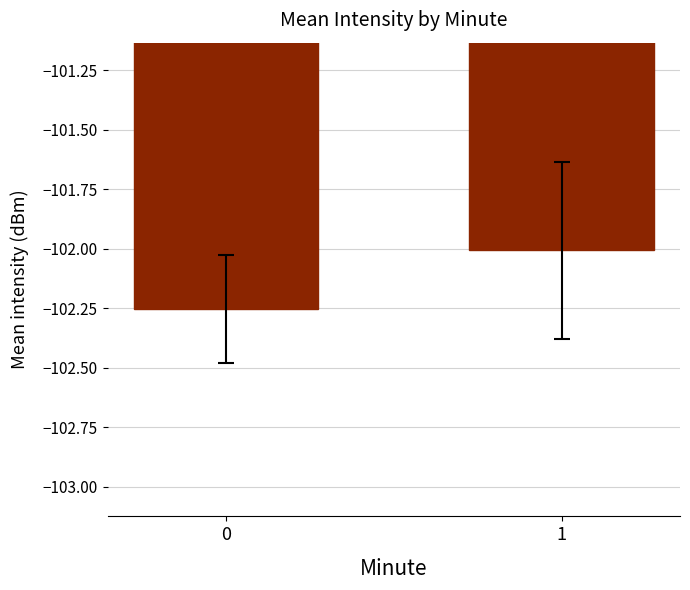

What is the change in value from 0 to 1?

+0.2